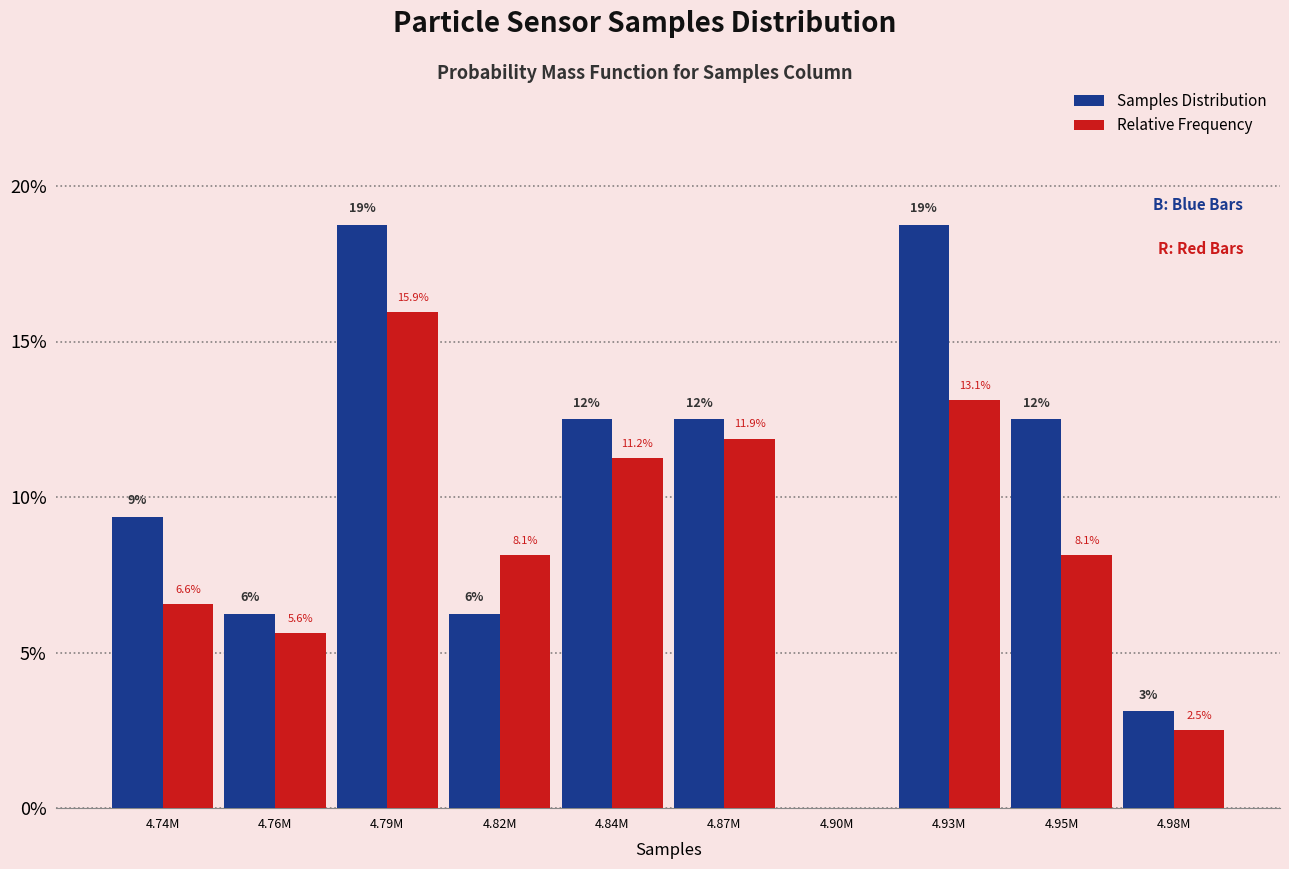

Where is Samples Distribution nearest to the value 9?

4.74M